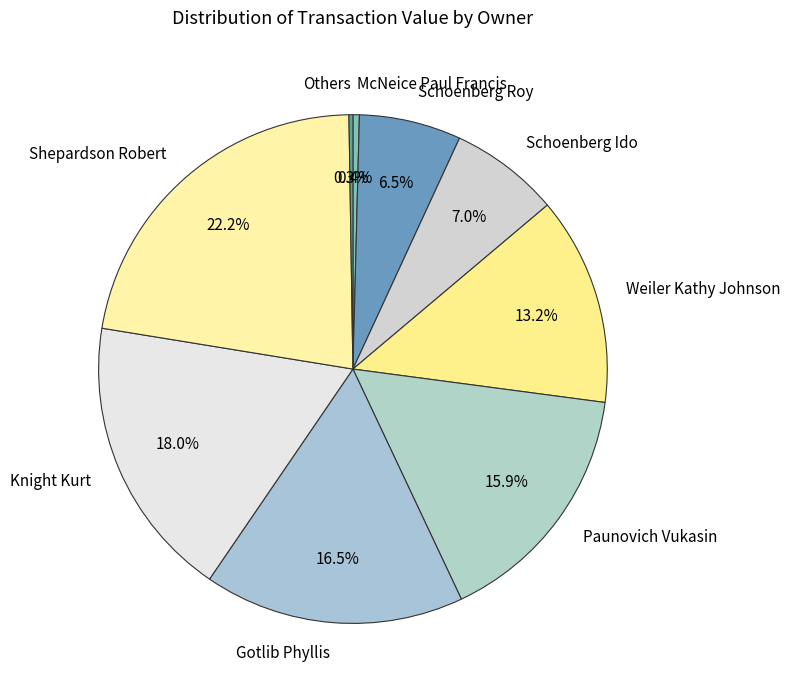

How much of the chart is everything except McNeice Paul Francis?

99.6%